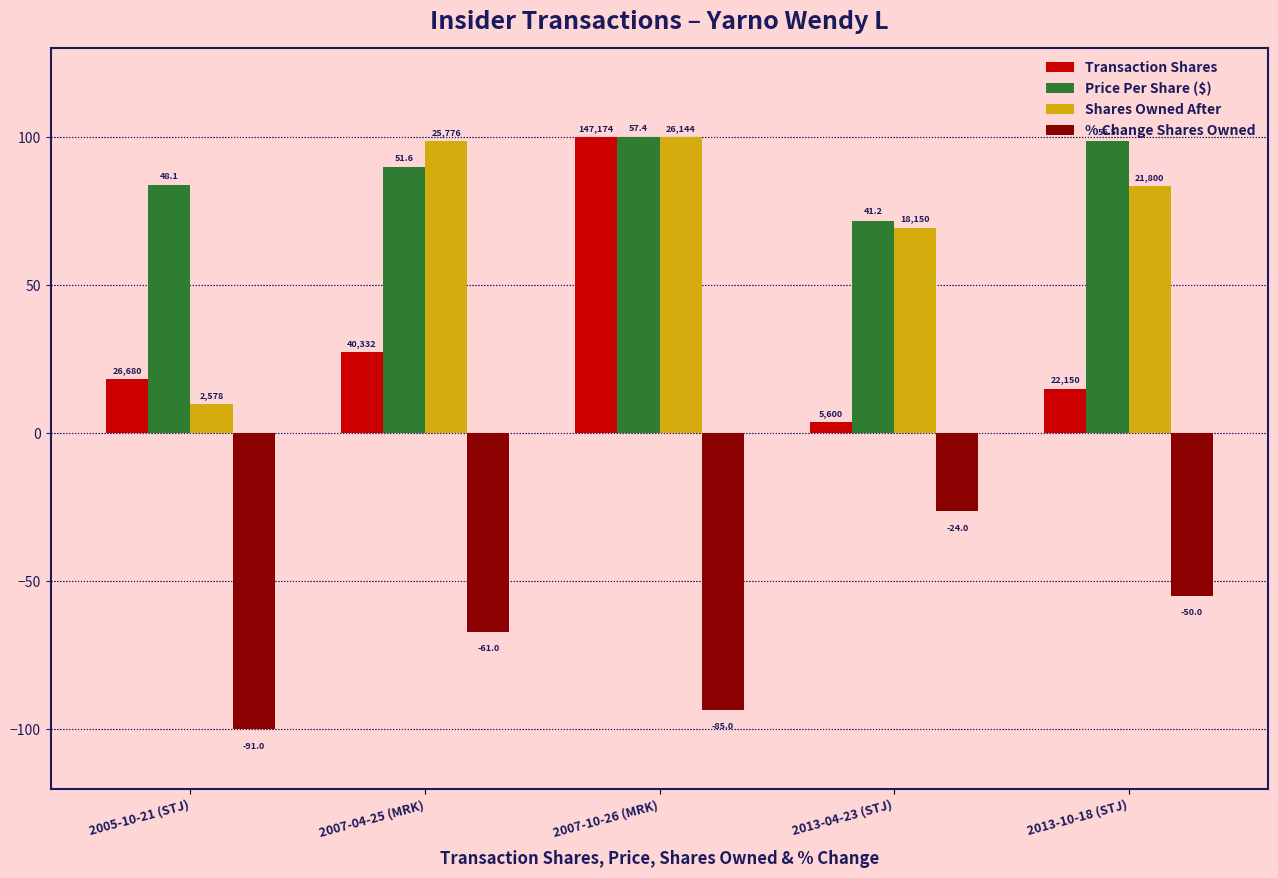

Where does the % Change Shares Owned series first go above -67?

2013-04-23 (STJ)